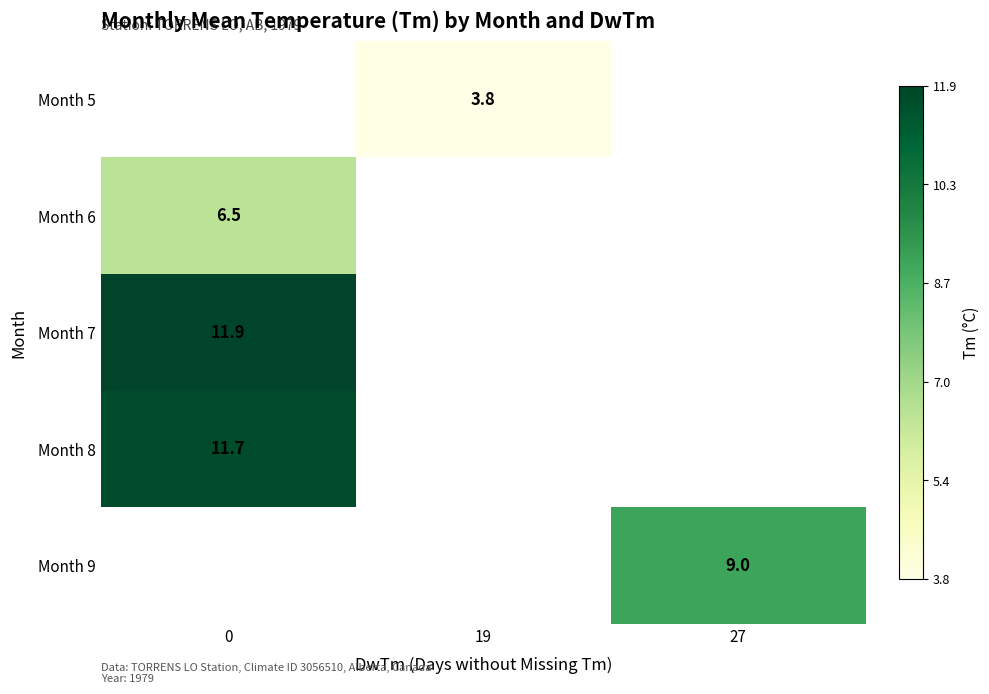

The Month 5 series shows 3.8 at 19. True or false?

True